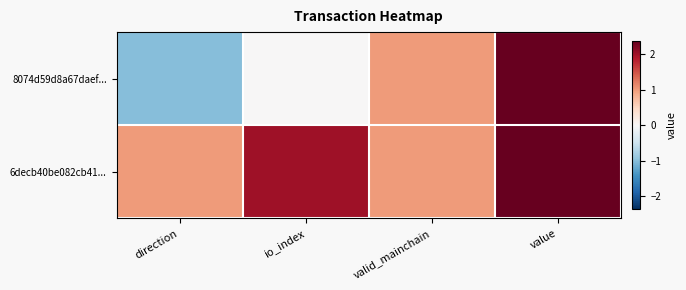

What is the total value across all series at io_index?

2.0